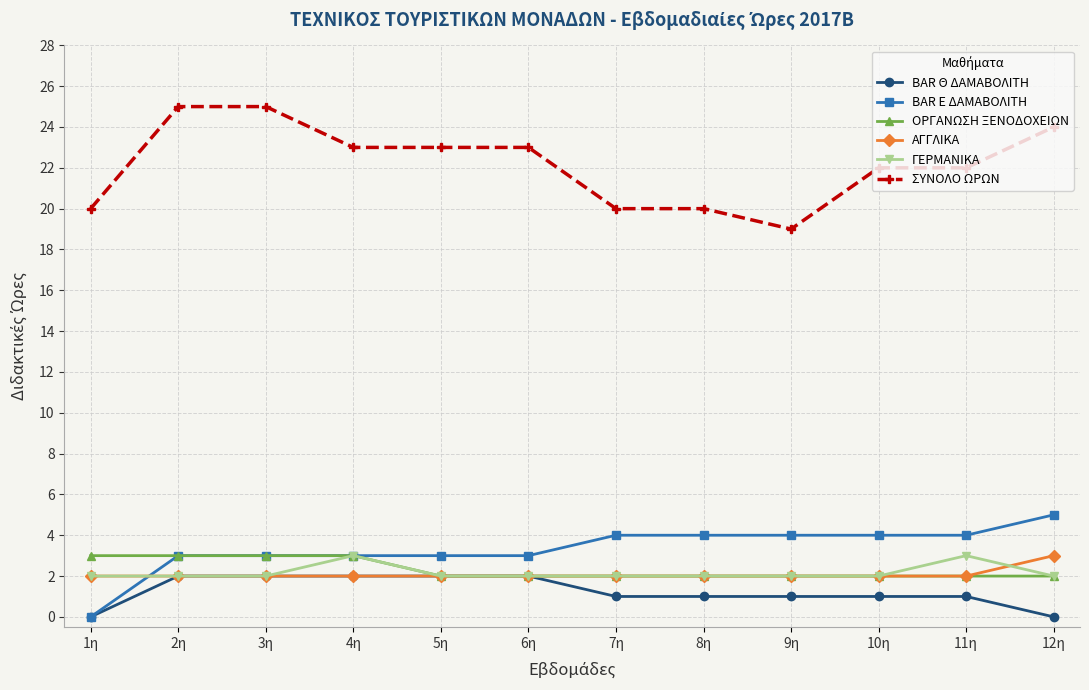

What is the minimum value for ΣΥΝΟΛΟ ΩΡΩΝ?

19